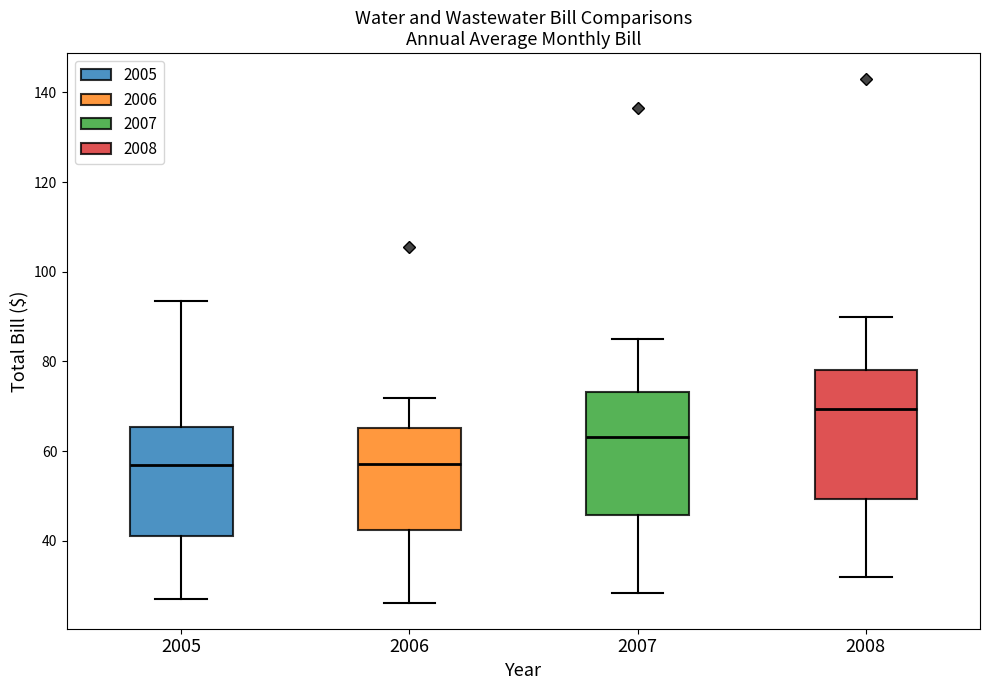

Reading left to right, transcribe this box plot: for each box, give where its median line is, the range the box spans, and where its two whiskers end, as read against the y-axis. The values are not printed on the chart, so give them approximately, as read against the axis.

2005: median 56, box 42 to 66, whiskers 26 to 94
2006: median 58, box 42 to 66, whiskers 26 to 72
2007: median 64, box 46 to 74, whiskers 28 to 84
2008: median 70, box 50 to 78, whiskers 32 to 90